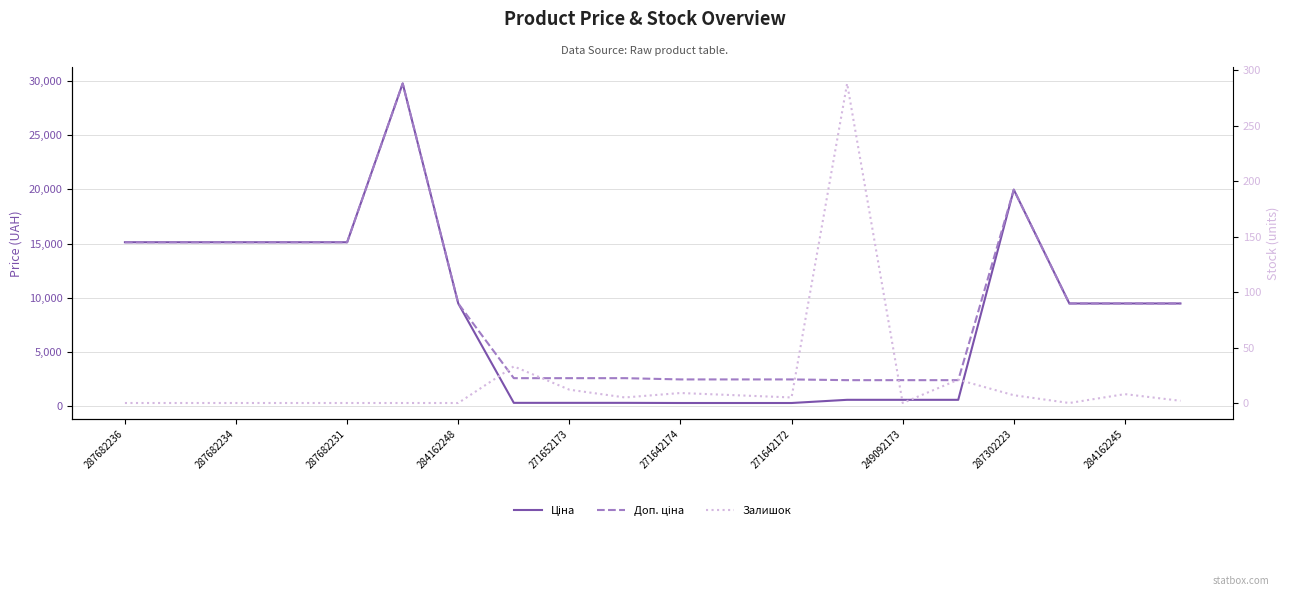

Reading left to right, what are all the values shown in this chart?

Ціна: 15120.0	15120.0	15120.0	15120.0	15120.0	29747.2	9480.1	324.8	324.8	324.8	310.3	310.3	310.3	603.7	603.7	603.7	19964.2	9480.1	9480.1	9480.1
Доп. ціна: 15120.0	15120.0	15120.0	15120.0	15120.0	29747.2	9480.1	2598.3	2598.3	2598.3	2482.4	2482.4	2482.4	2414.8	2414.8	2414.8	19964.2	9480.1	9480.1	9480.1
Залишок: 0.0	0.0	0.0	0.0	0.0	0.0	0.0	33.0	12.0	5.0	9.0	7.0	5.0	288.0	0.0	21.0	7.0	0.0	8.0	2.0